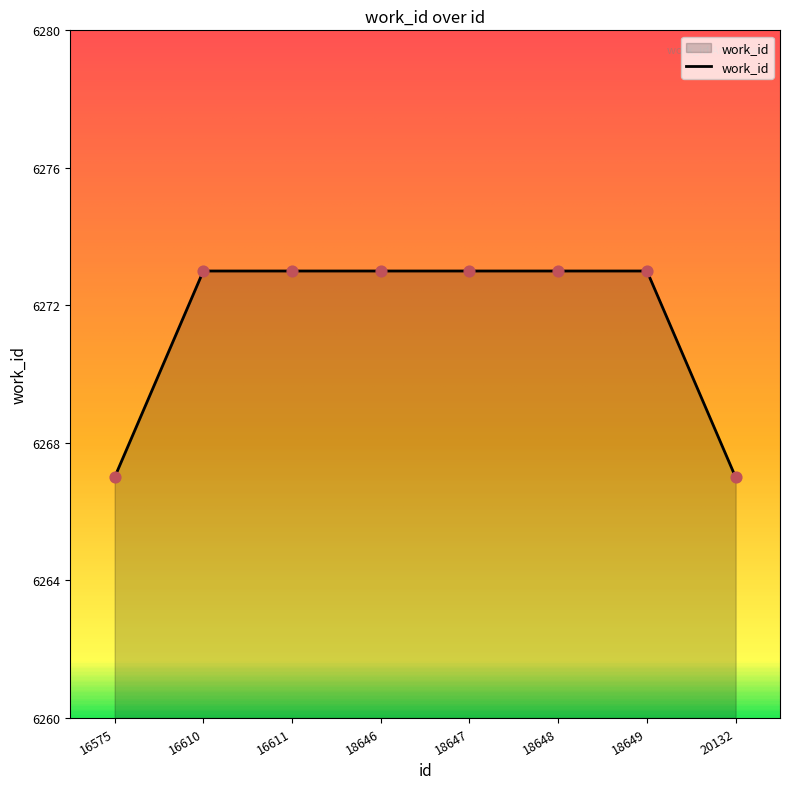

What is the ratio of the value at 16575 to the value at 18647?

1.0